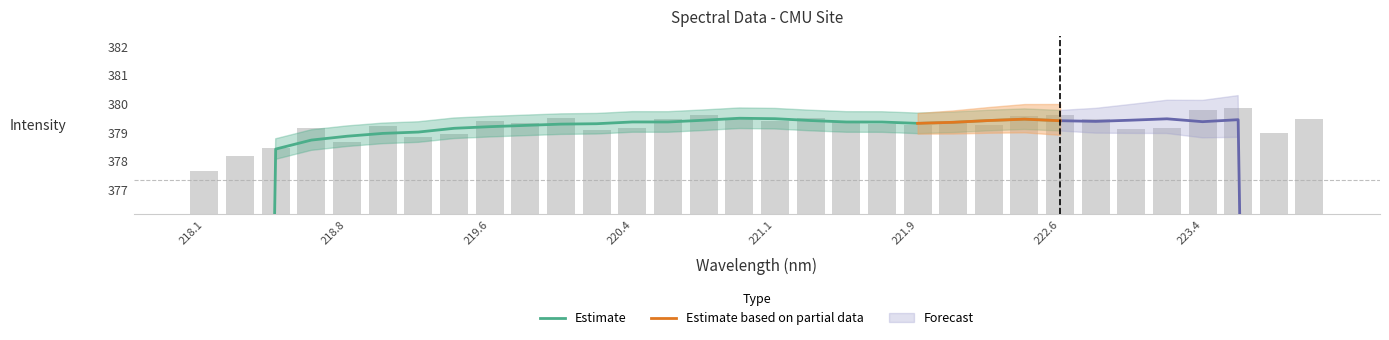

List the labels in order of value, smallest first.

218.0596, 218.2508, 218.442, 218.8244, 219.2067, 219.3979, 223.7895, 220.1623, 223.0264, 218.6332, 223.2172, 220.3533, 219.0156, 221.8812, 222.263, 221.6902, 219.7801, 222.0721, 221.4993, 221.1174, 219.589, 223.9802, 220.5444, 222.8355, 220.9264, 219.9712, 221.3083, 222.4538, 222.6447, 220.7354, 223.408, 223.5987